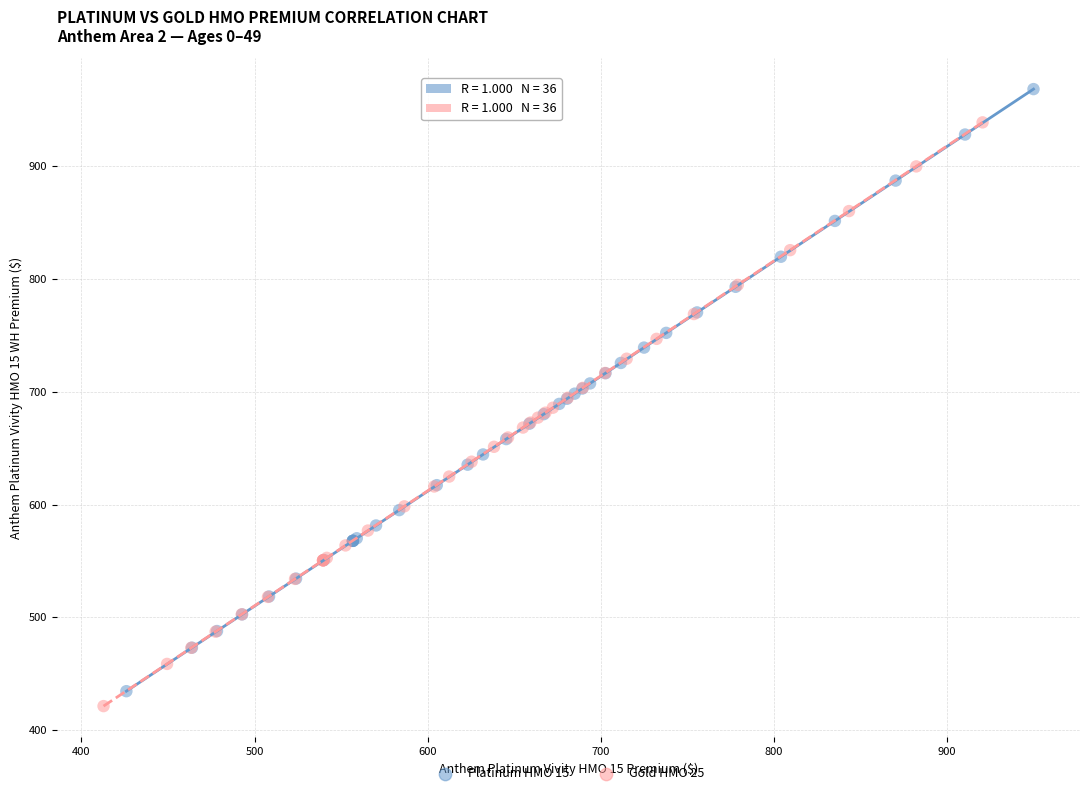

Which series reaches the maximum Y coordinate?

Platinum HMO 15